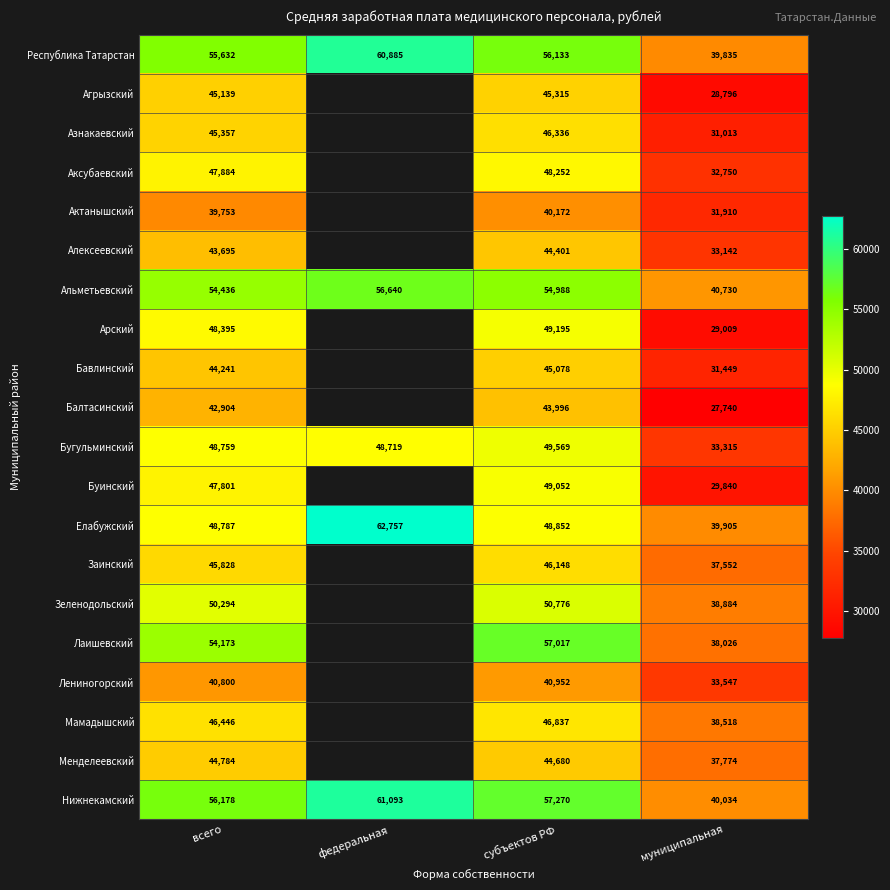

What is the difference between the Бавлинский values at муниципальная and субъектов РФ?

13629.0